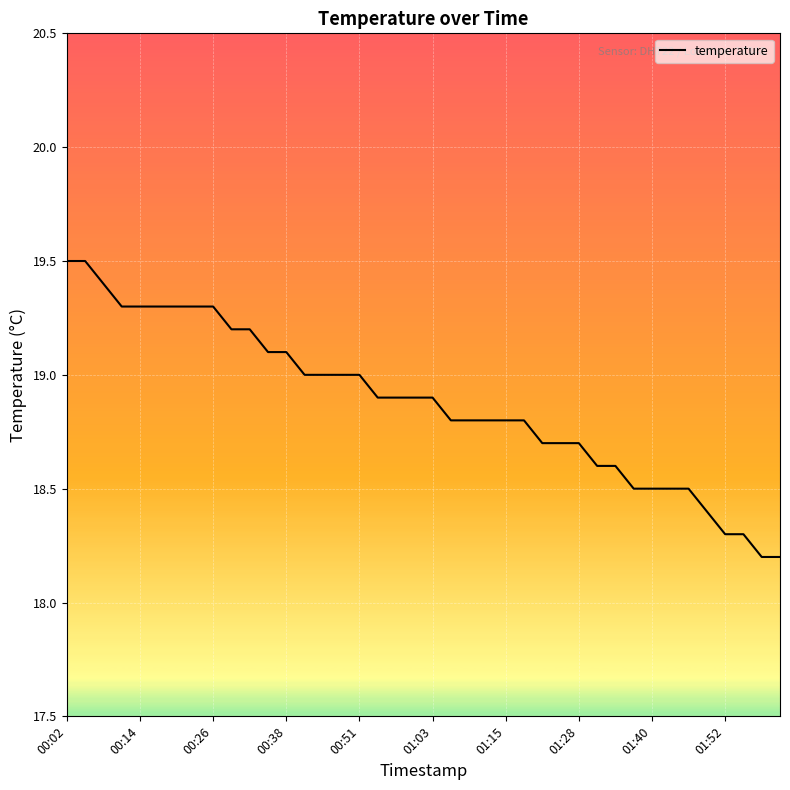

Does the chart display data point markers on the line(s)?

No